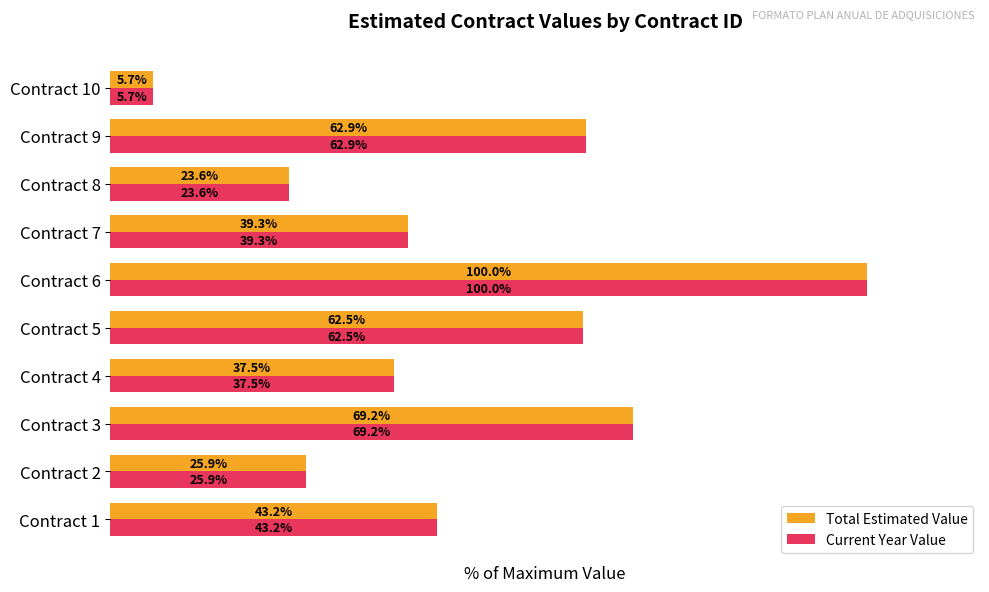

At which category does the chart reach its peak across all series?

Contract 6